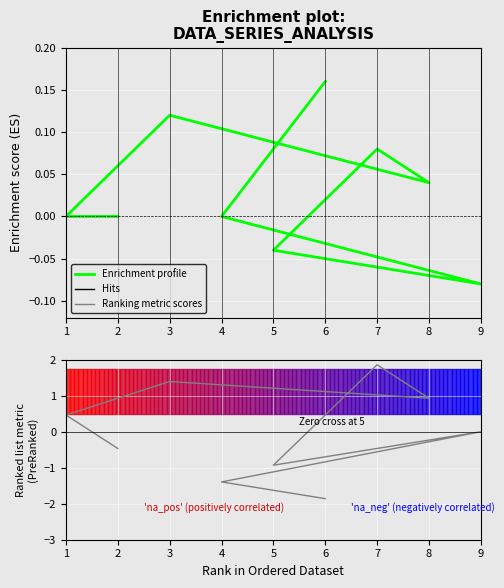

How many times do Ranking metric scores and Enrichment profile cross each other?

4